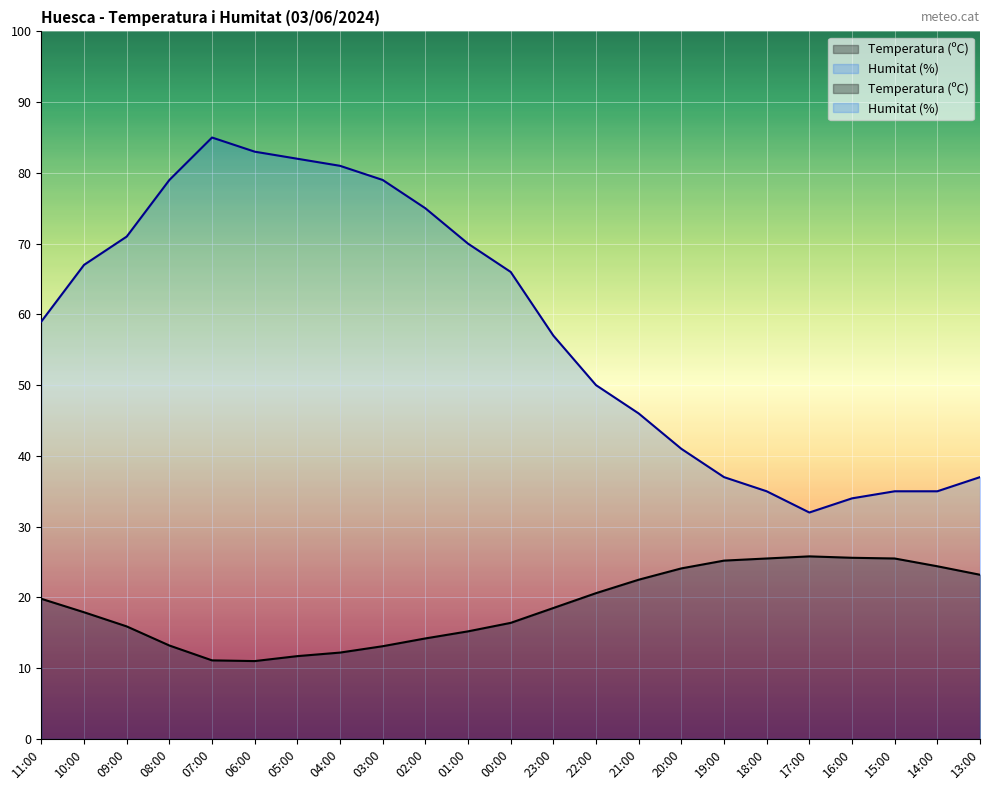

At which label does Temperatura (ºC) first exceed 18?

11:00